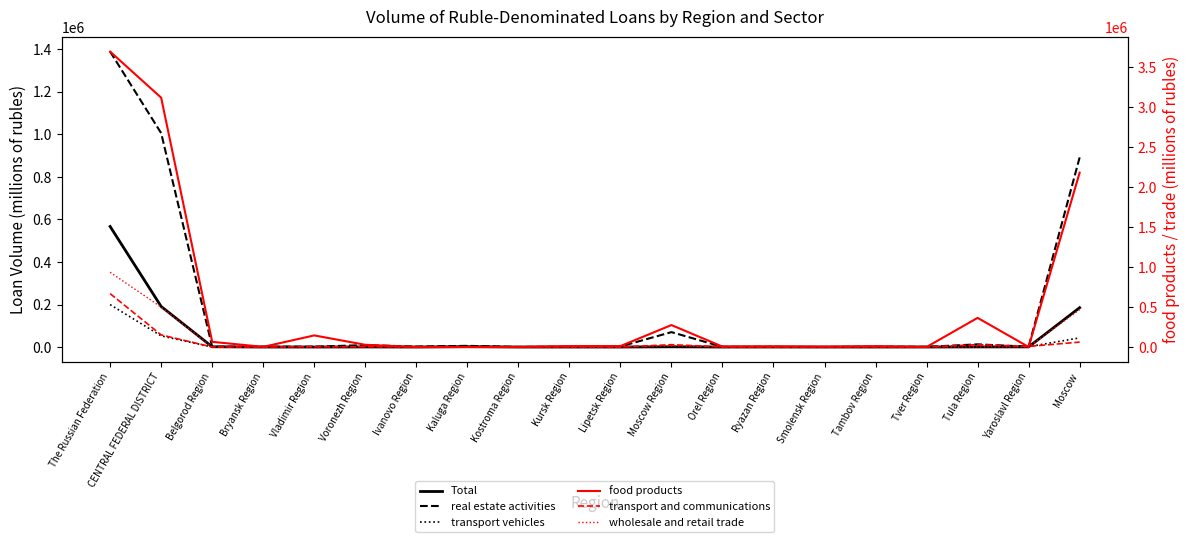

How many data points in food products are above 11711?

9